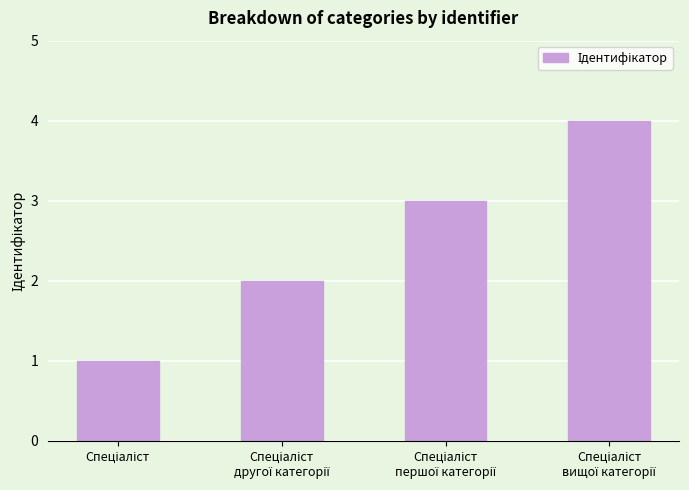

What is the greatest value displayed?

4